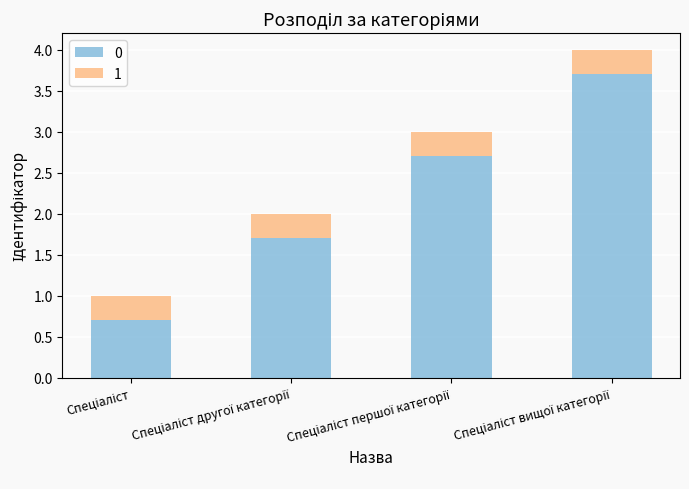

What is the minimum value for 0?

0.7